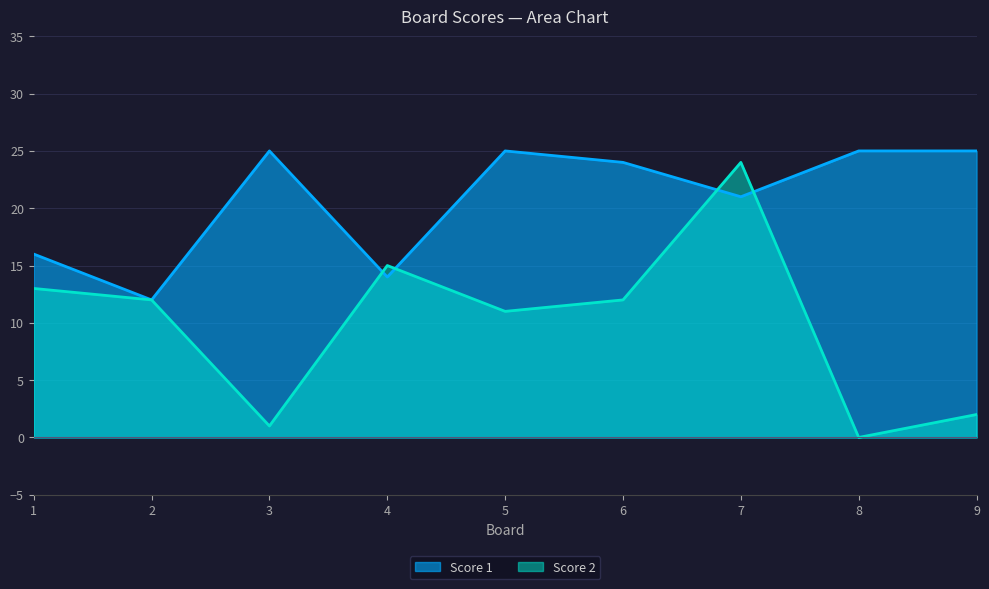

The value of Score 1 at 1 is 10. True or false?

False